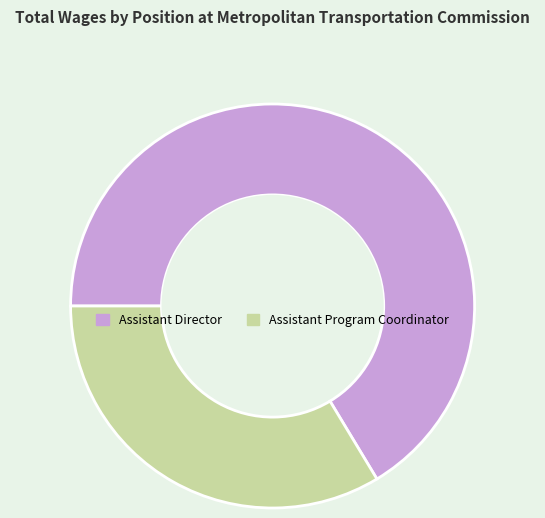

How many segments does this pie chart have?

2